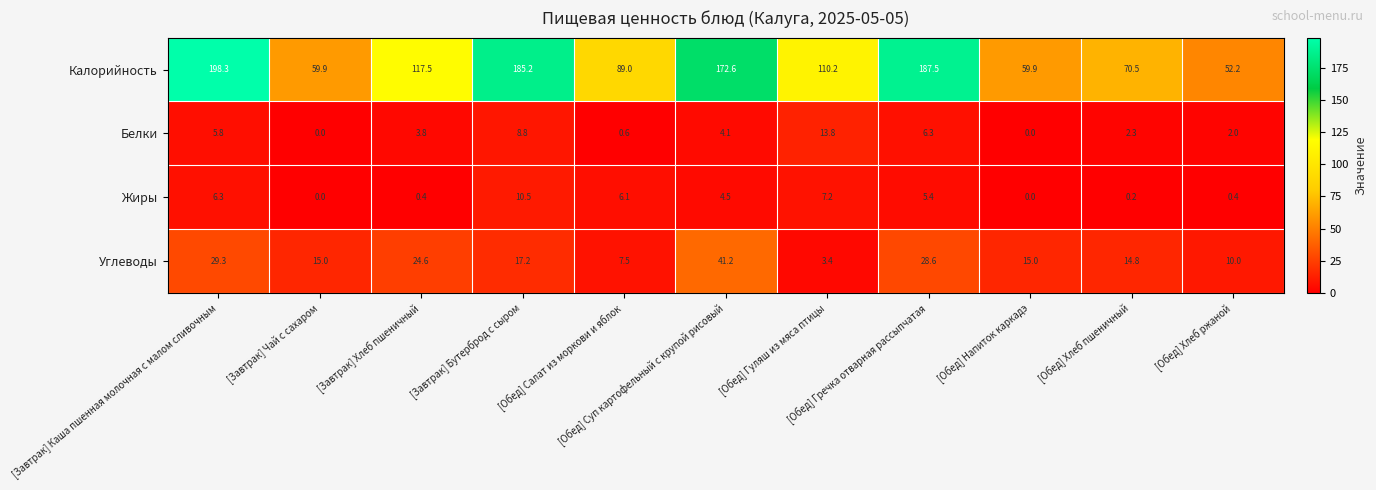

What is the maximum value shown in the chart?

198.3